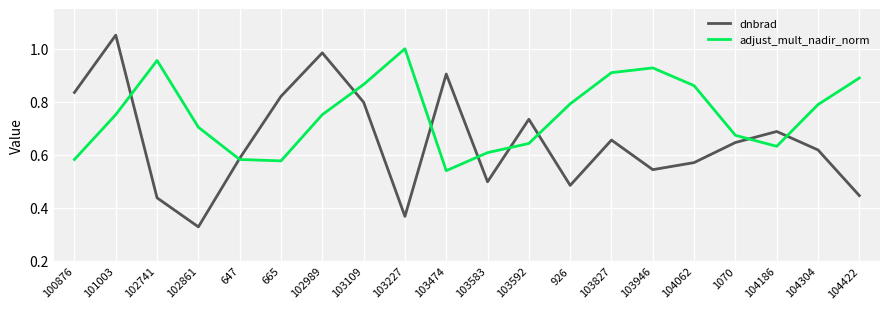

Which category has the highest value across all series?

101003